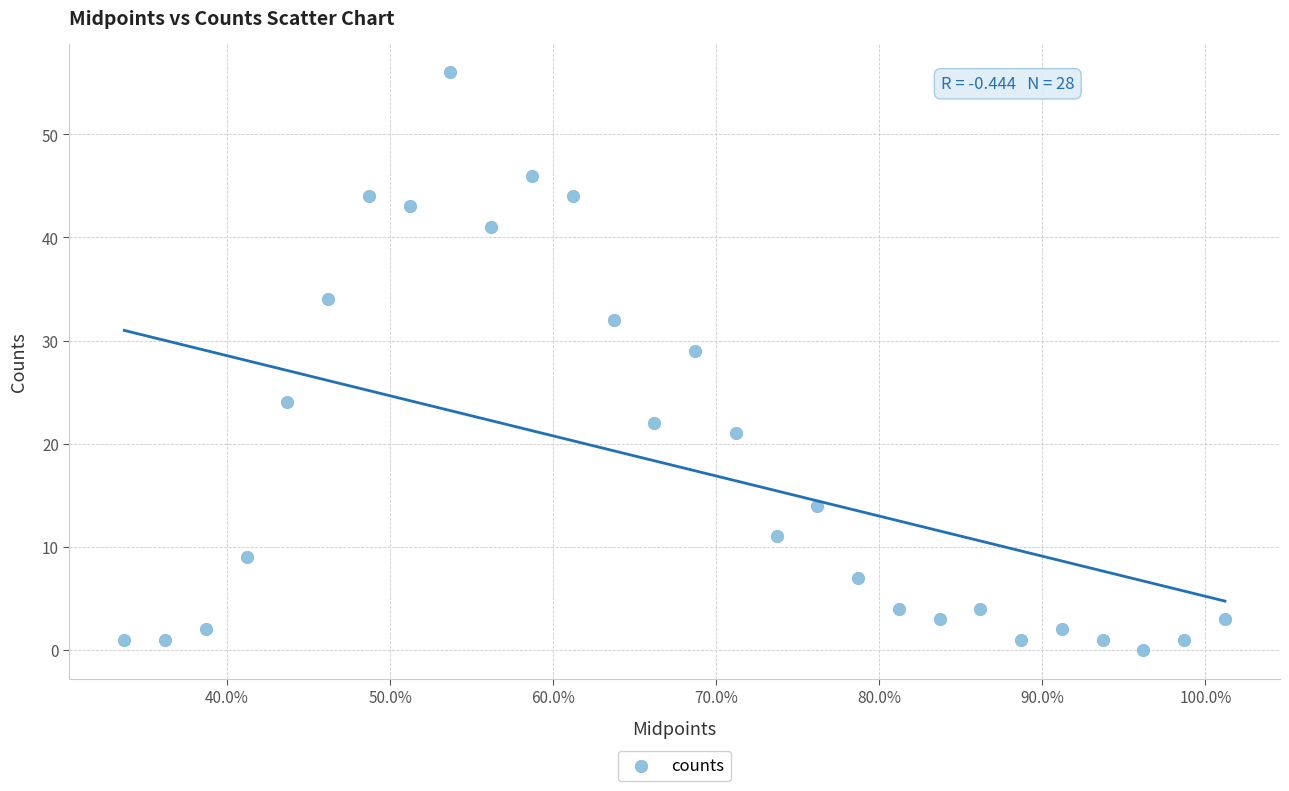

What is the range of Y values (max minus min)?

56